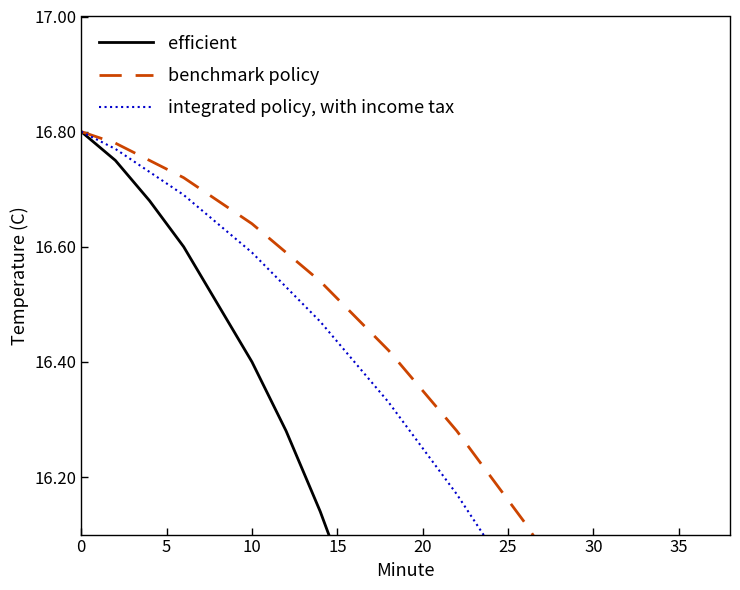

What is the label of the 5th point from the left?

15